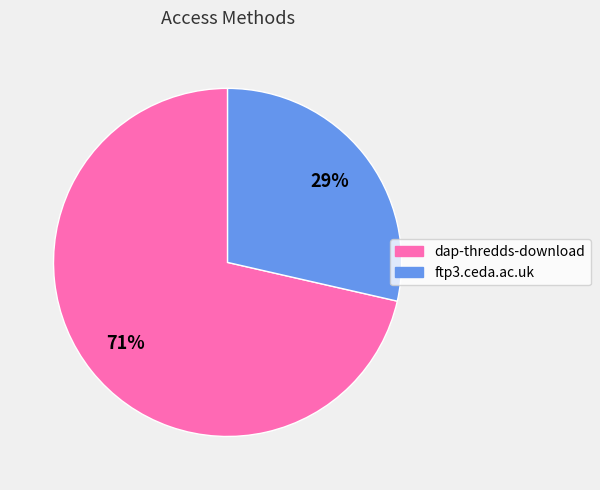

Which category has the biggest portion of the pie?

dap-thredds-download